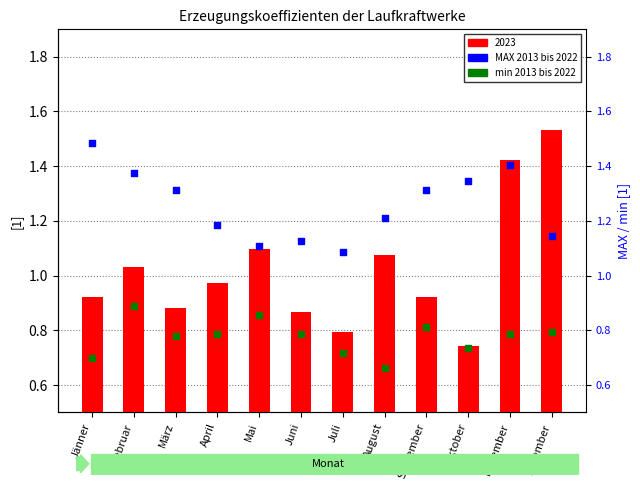

Which series reaches the minimum Y coordinate?

min 2013 bis 2022